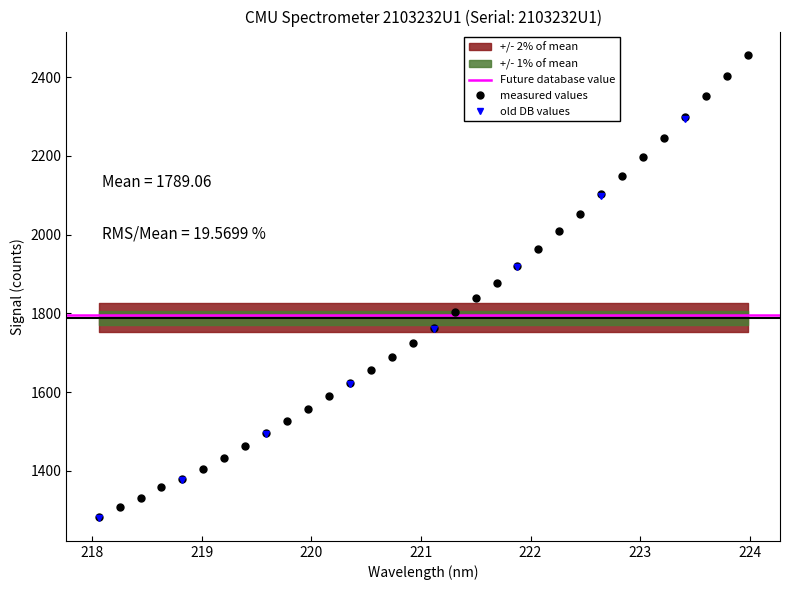

What is the label of the 28th point from the left?

223.2172